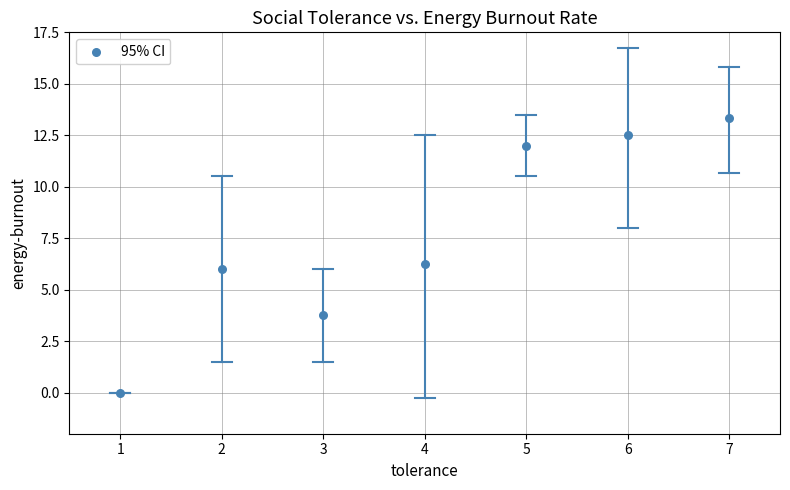

What is the range of Y values (max minus min)?

13.3